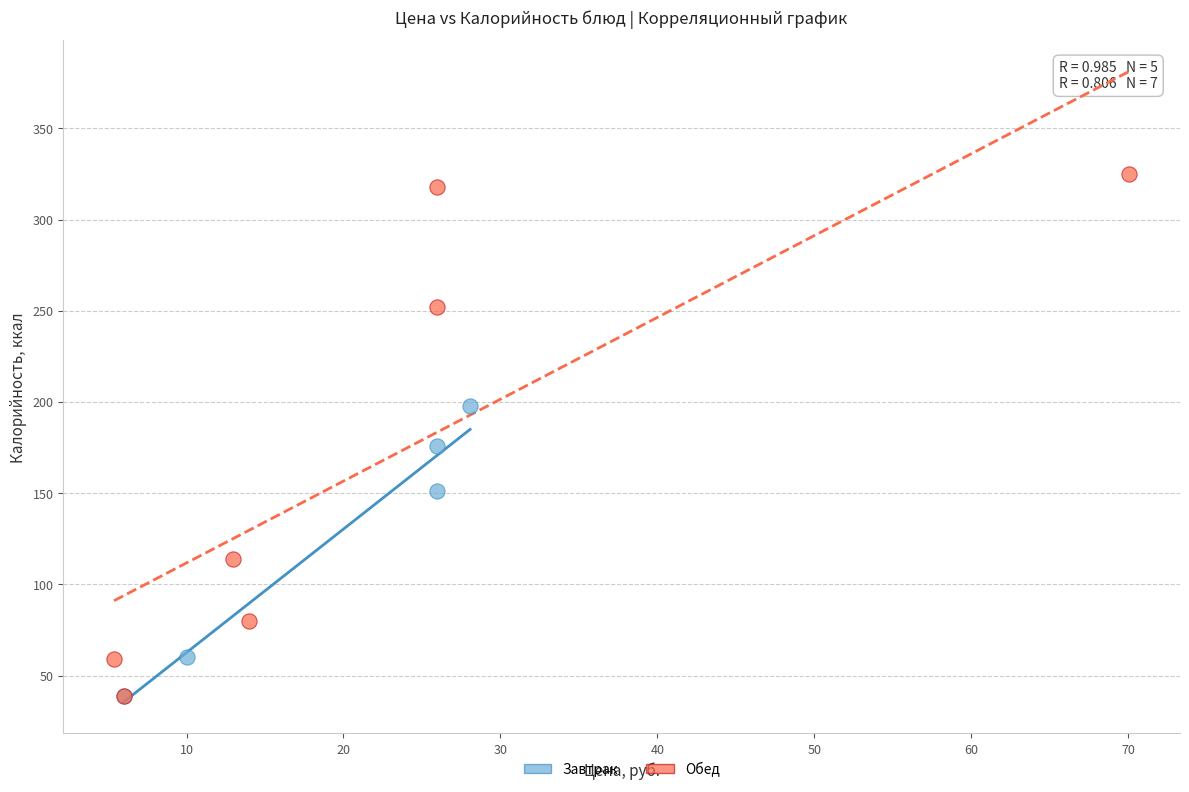

Which series reaches the maximum Y coordinate?

Обед